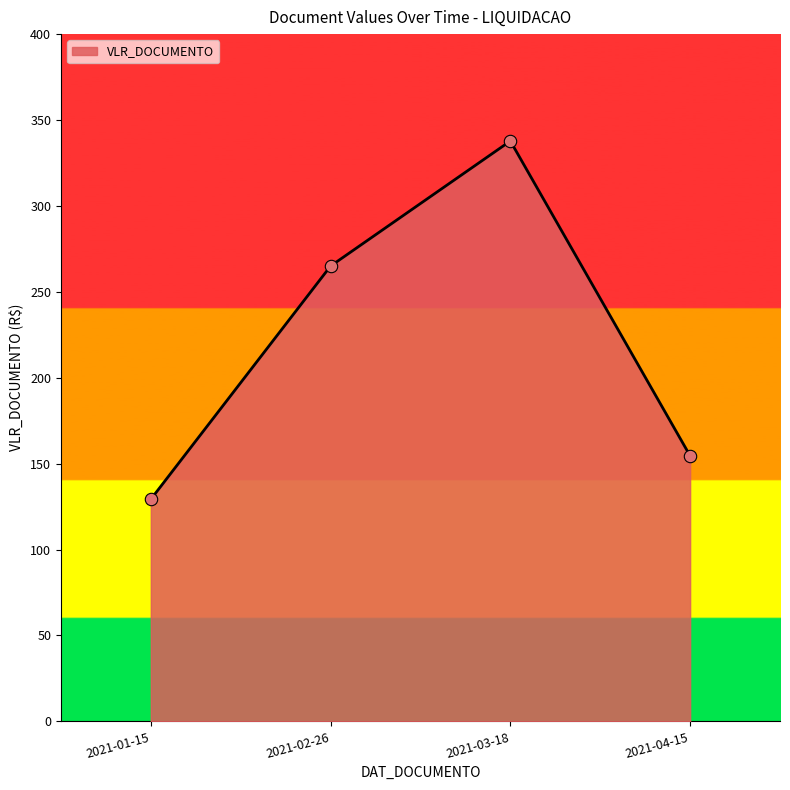

Approximately how many times larger is the value at 2021-04-15 compared to 2021-02-26?

0.6